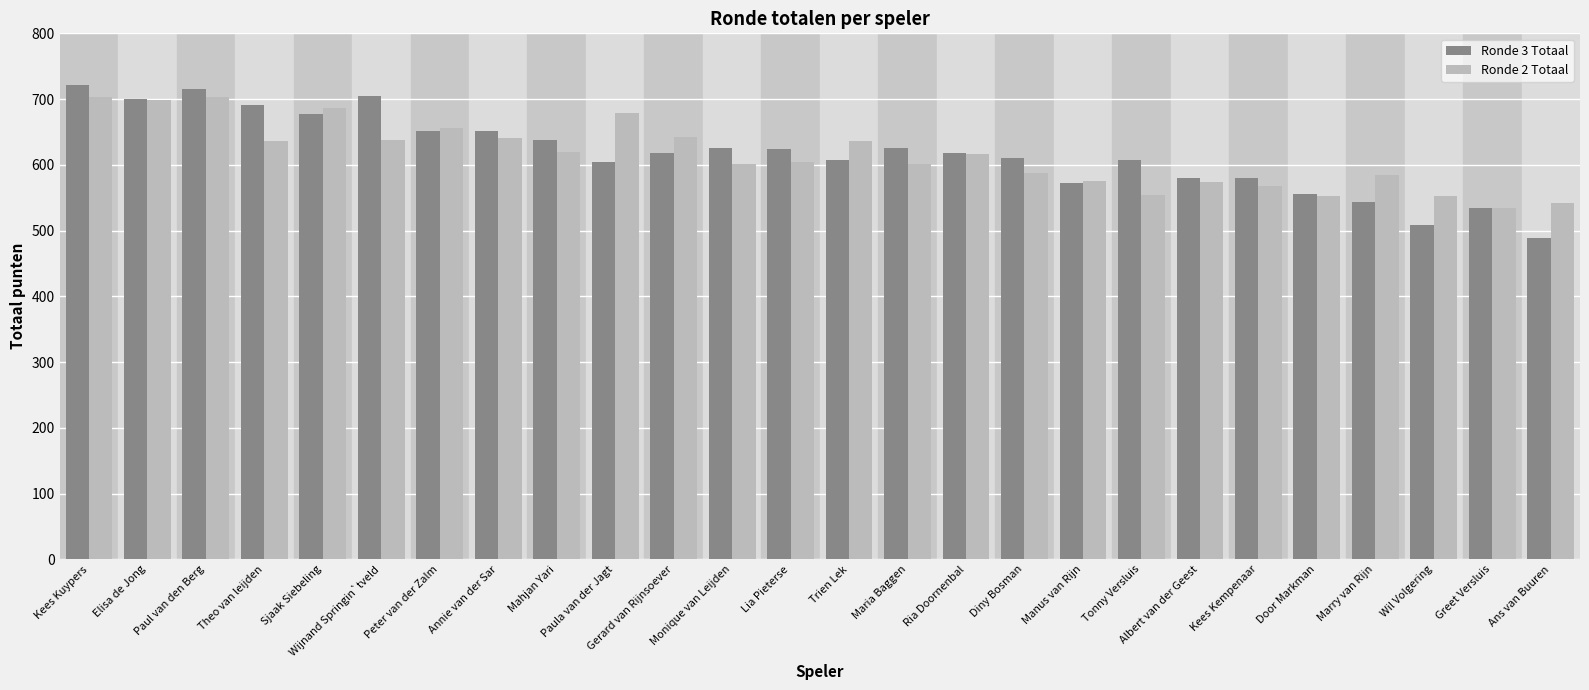

Which series has the largest range (max minus min)?

Ronde 3 Totaal